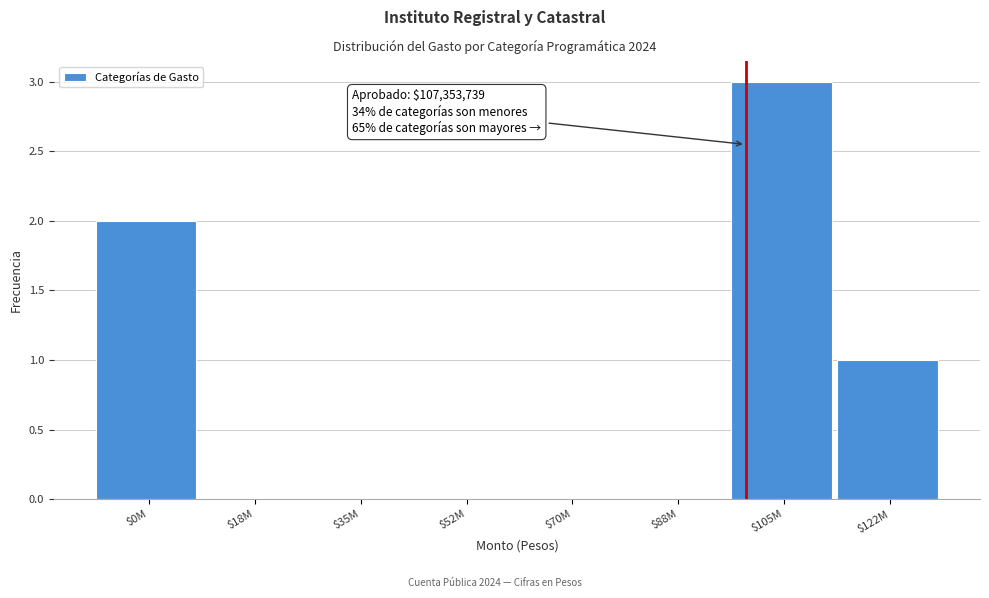

What is the sum of all values?

6